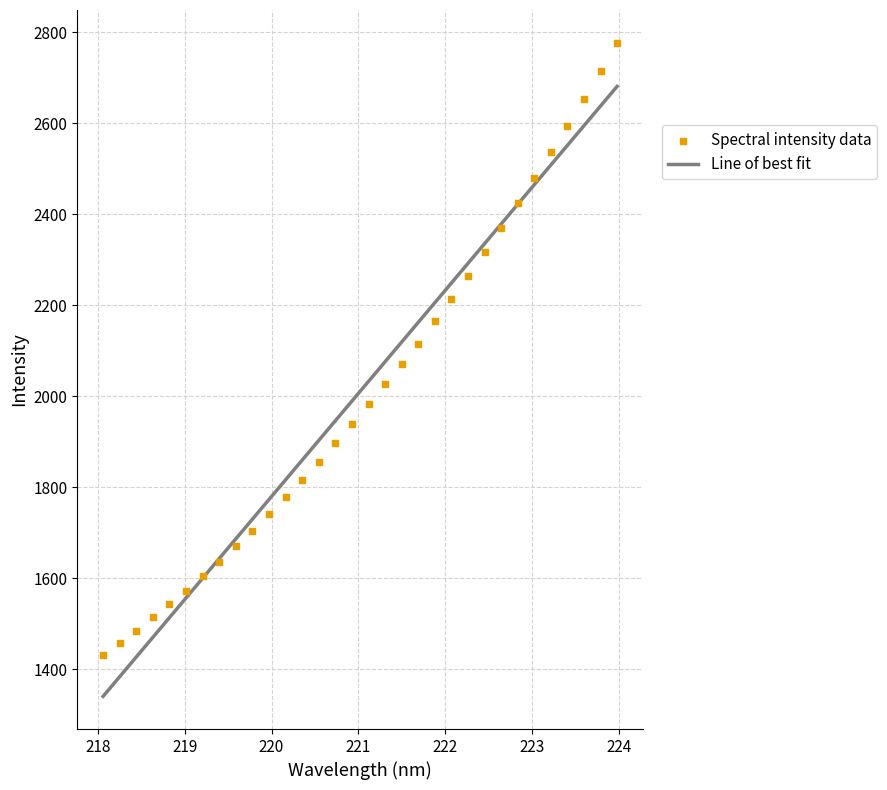

What is the range of X values (max minus min)?

5.9